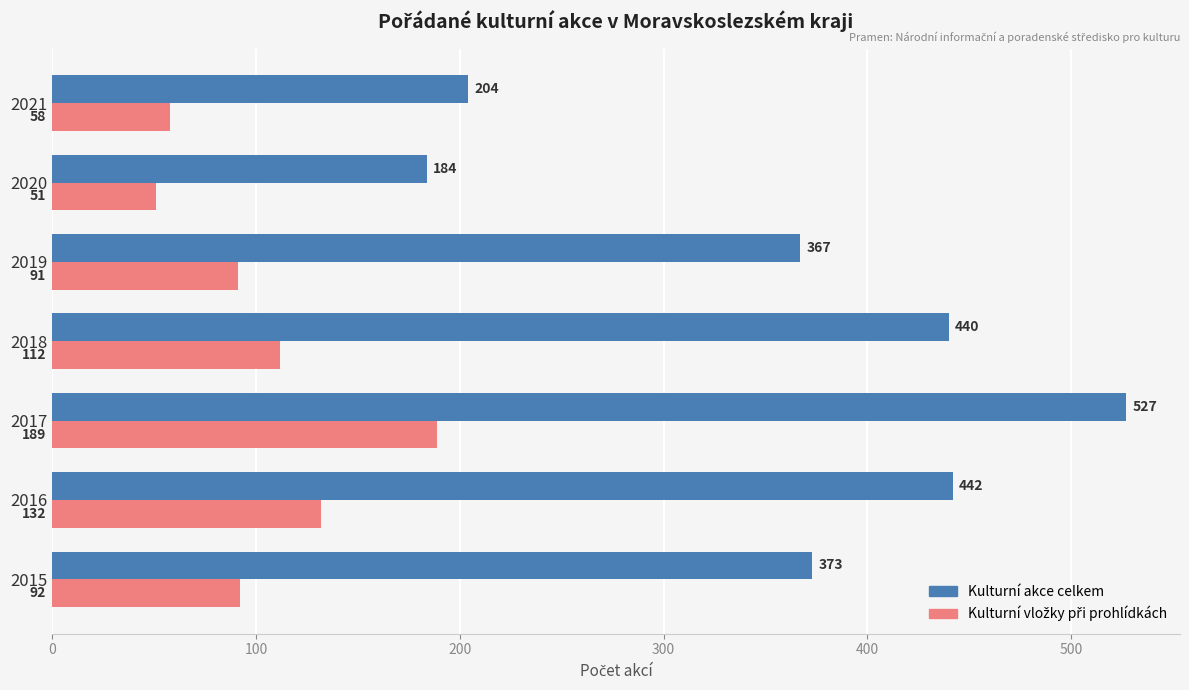

At which label is Kulturní akce celkem closest to 355?

2019